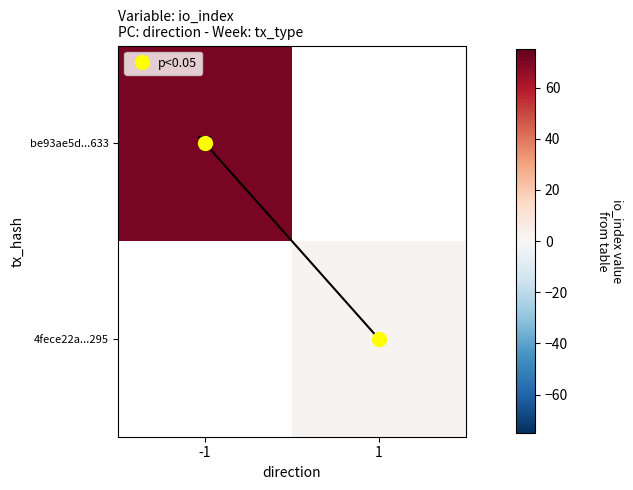

Between 1 and -1, which is larger?

-1